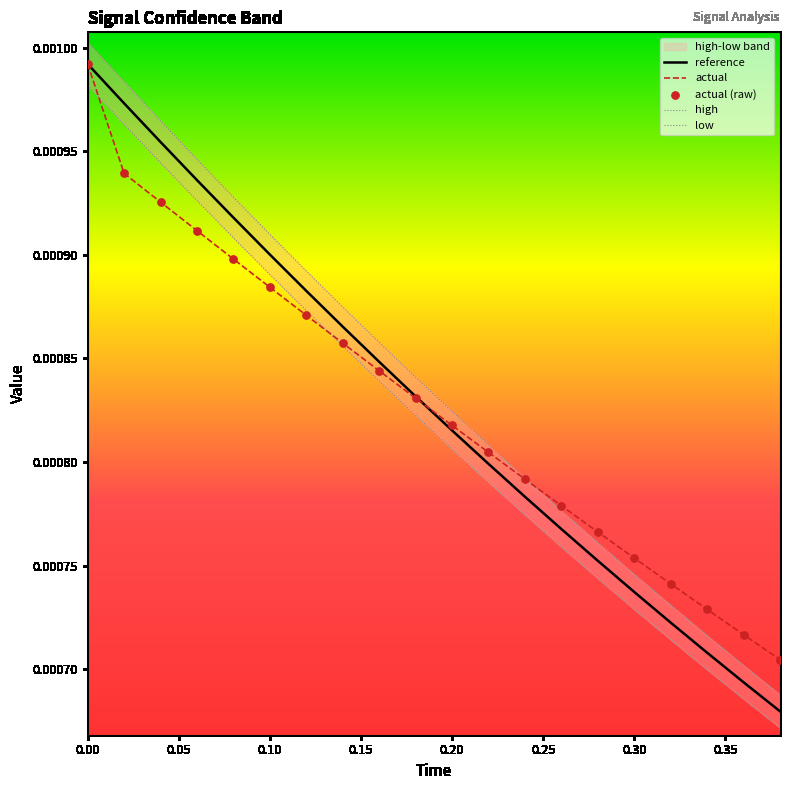

Which series contains the highest Y value?

high